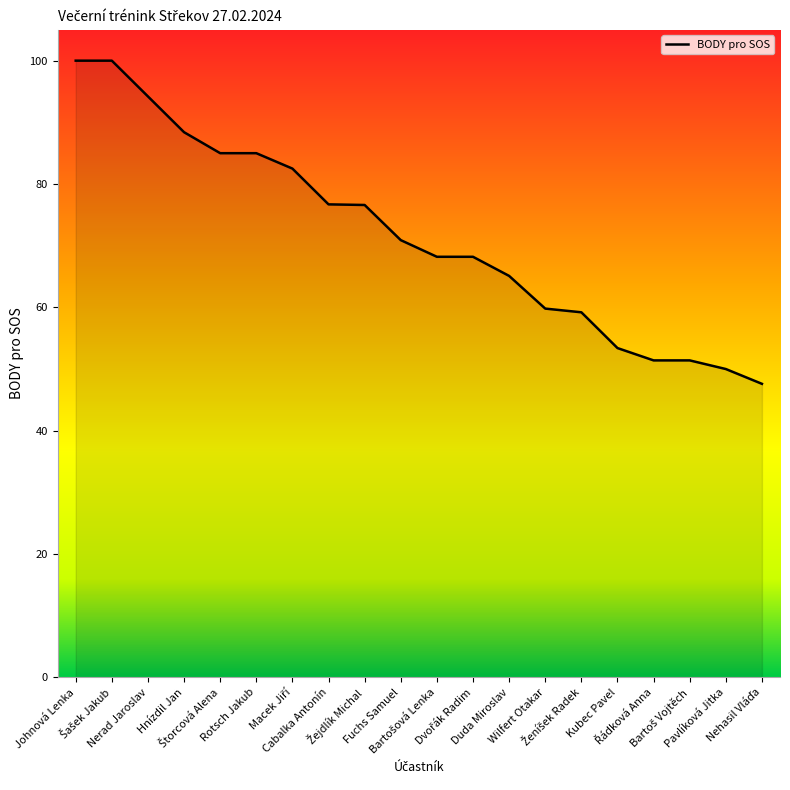

What is the minimum value shown in the chart?

47.6